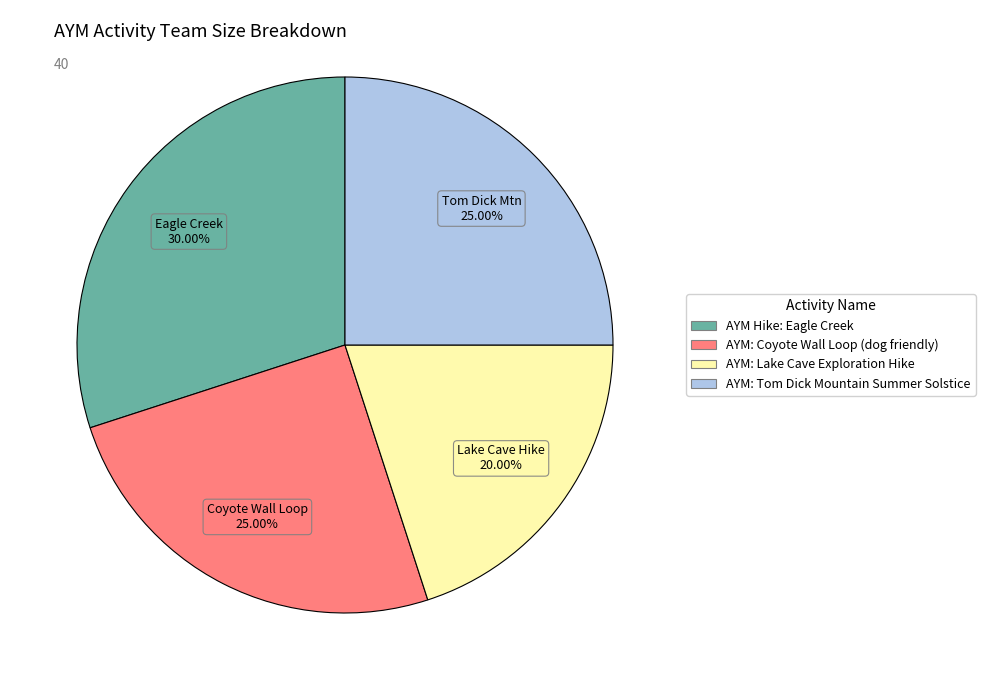

Is it true that AYM: Tom Dick Mountain Summer Solstice is 30% of the pie?

False